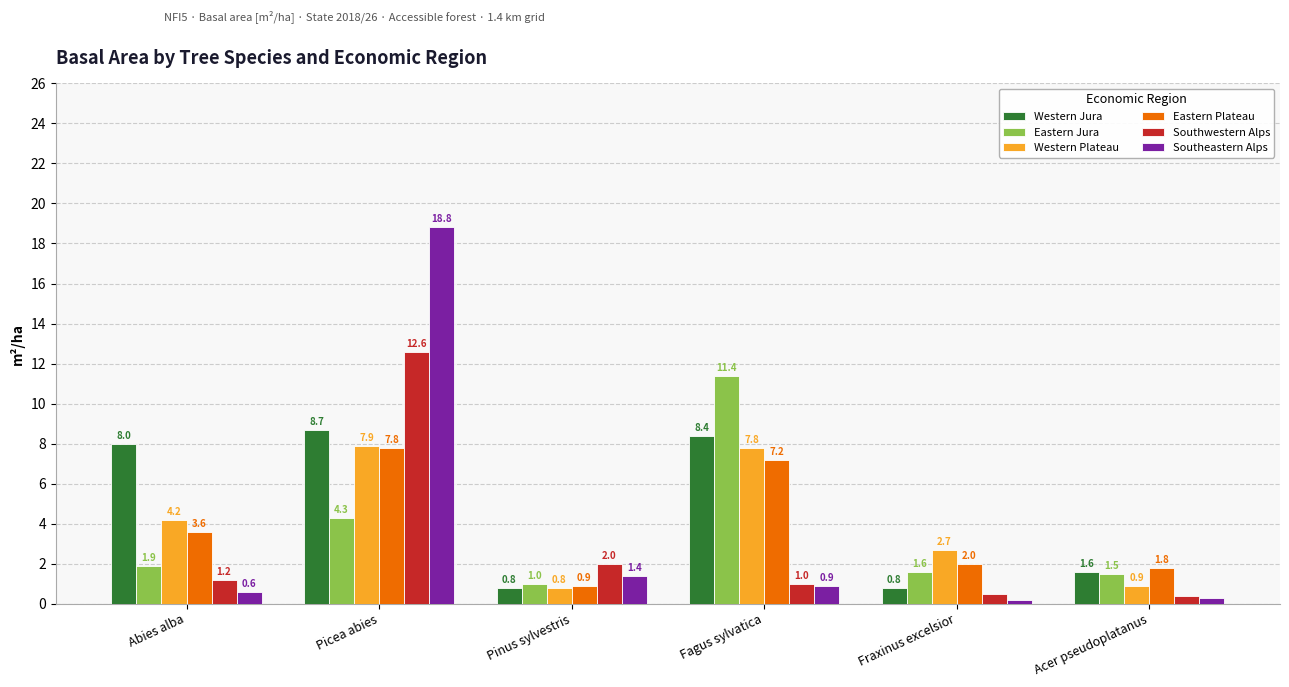

What is the minimum value for Eastern Jura?

1.0